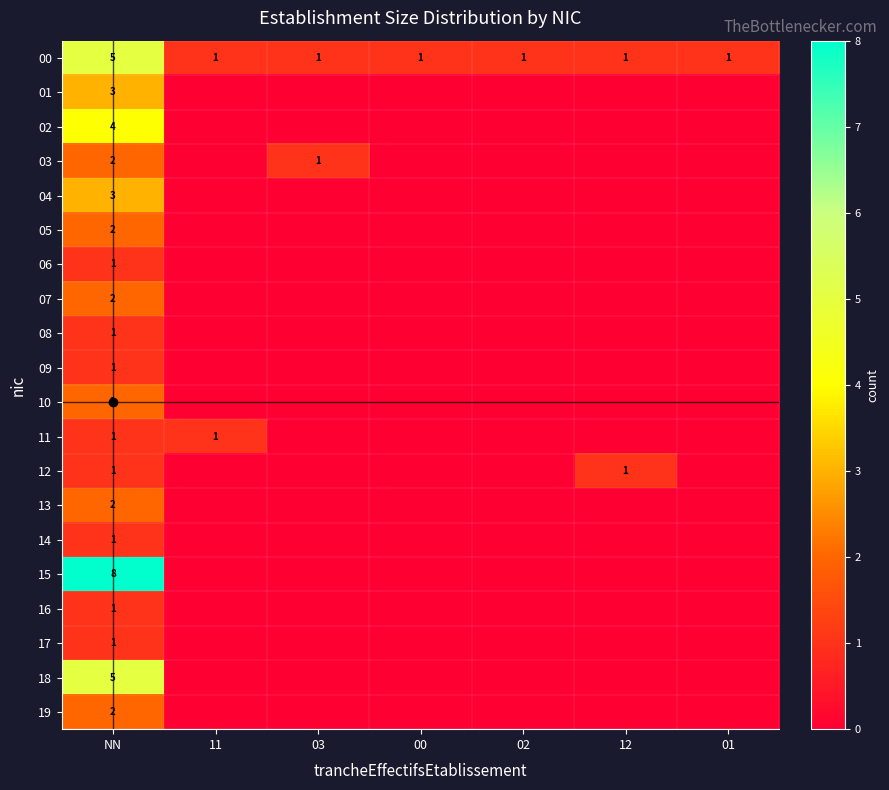

At how many categories does at least one series exceed 1?

1